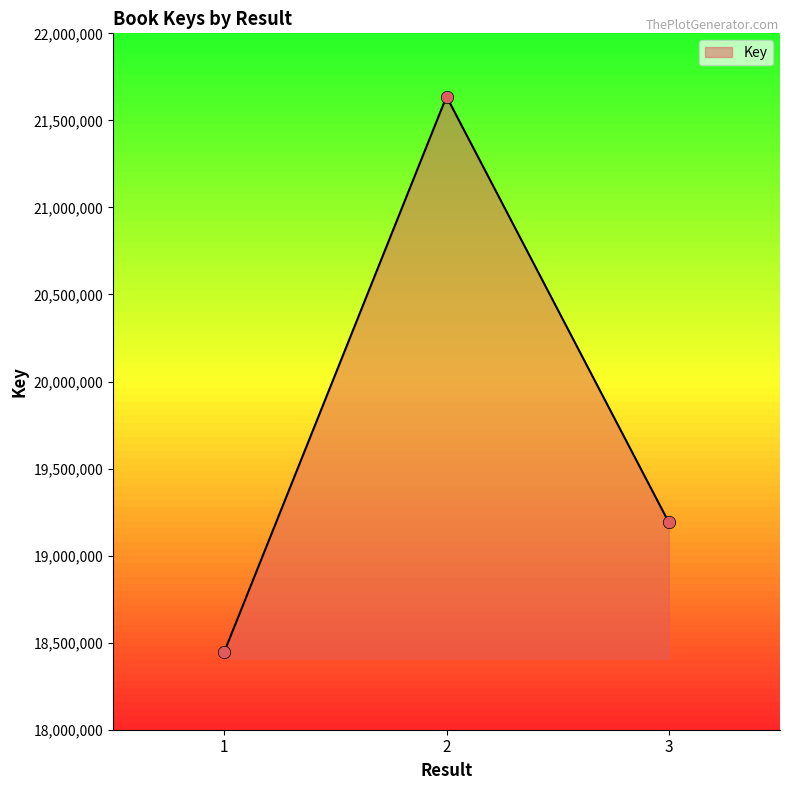

Approximately how many times larger is the value at 3 compared to 2?

0.9